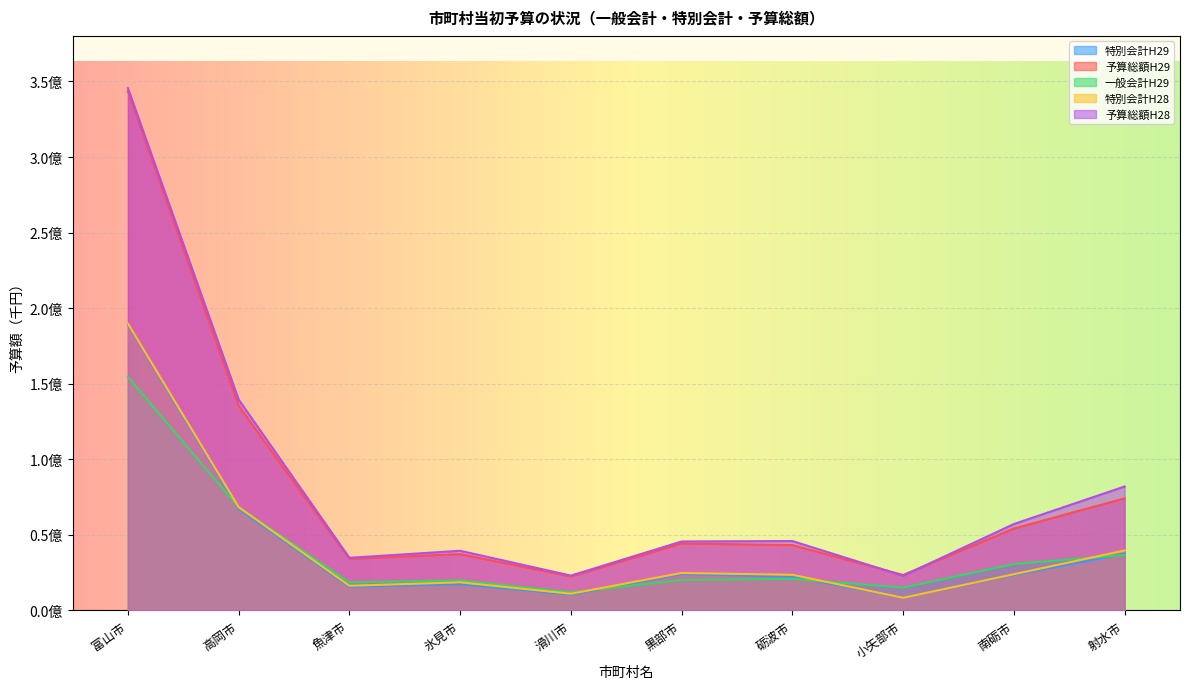

Which series has the largest total across all categories?

予算総額H28